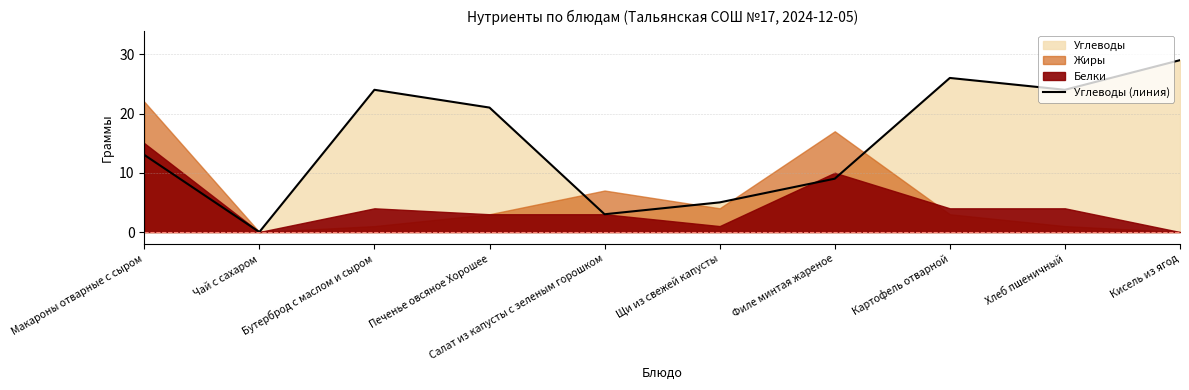

Does the chart have visible grid lines?

Yes